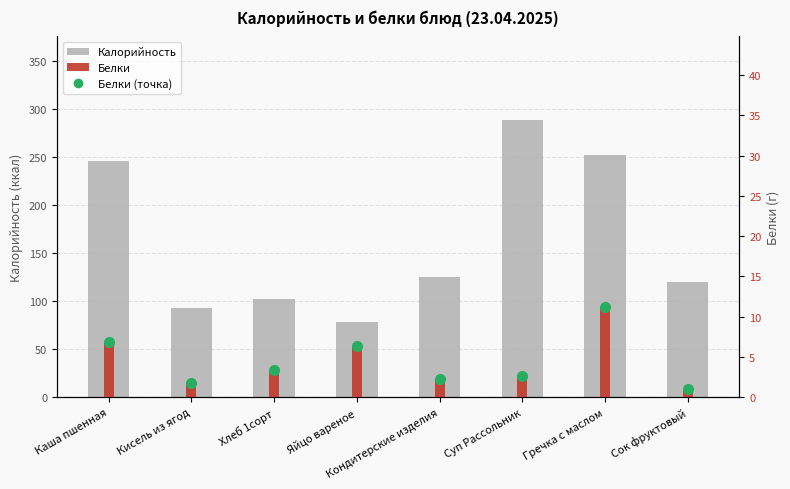

How many bars are there in each group?

2